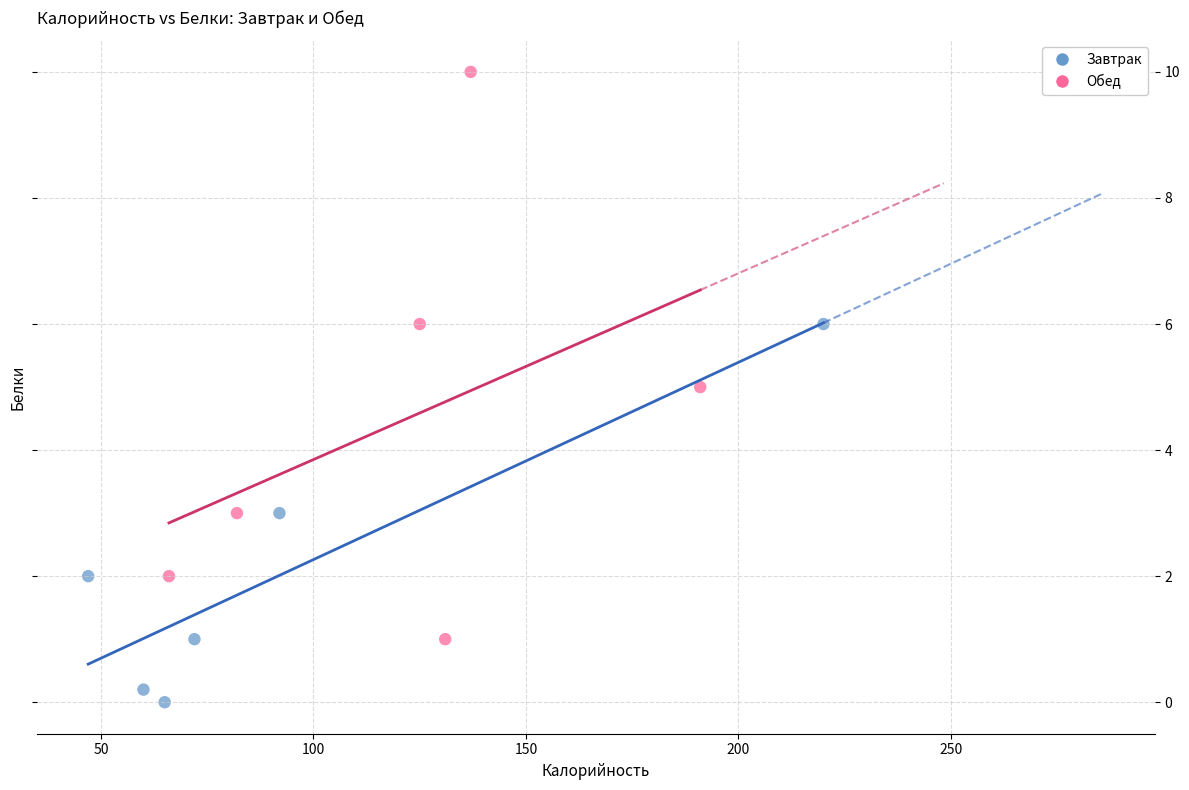

Which series contains the lowest Y value?

Завтрак